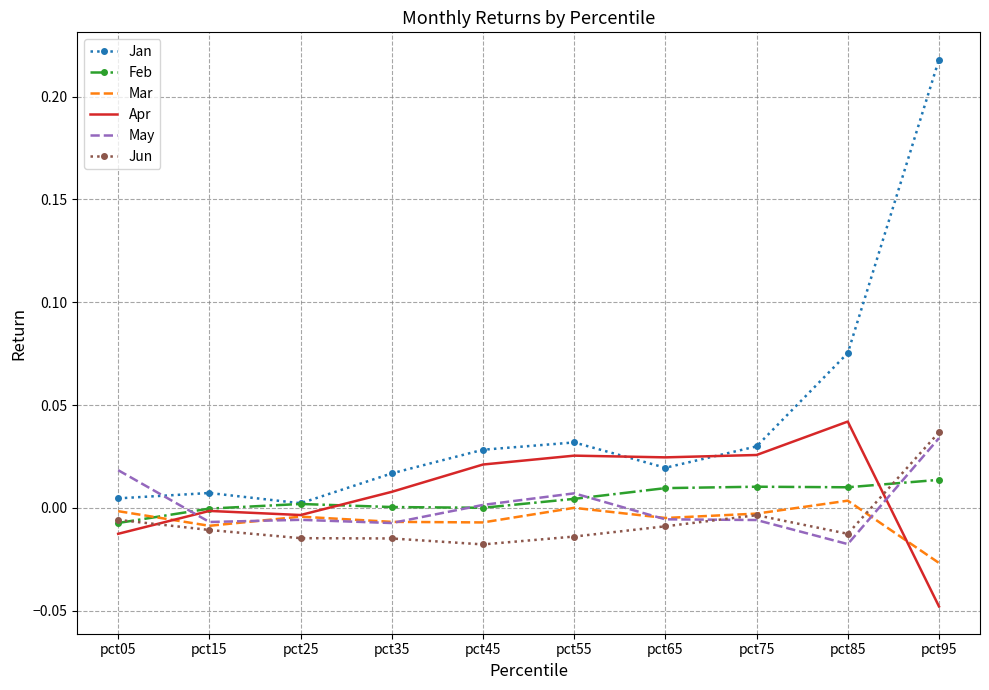

Which series has the largest range (max minus min)?

Jan